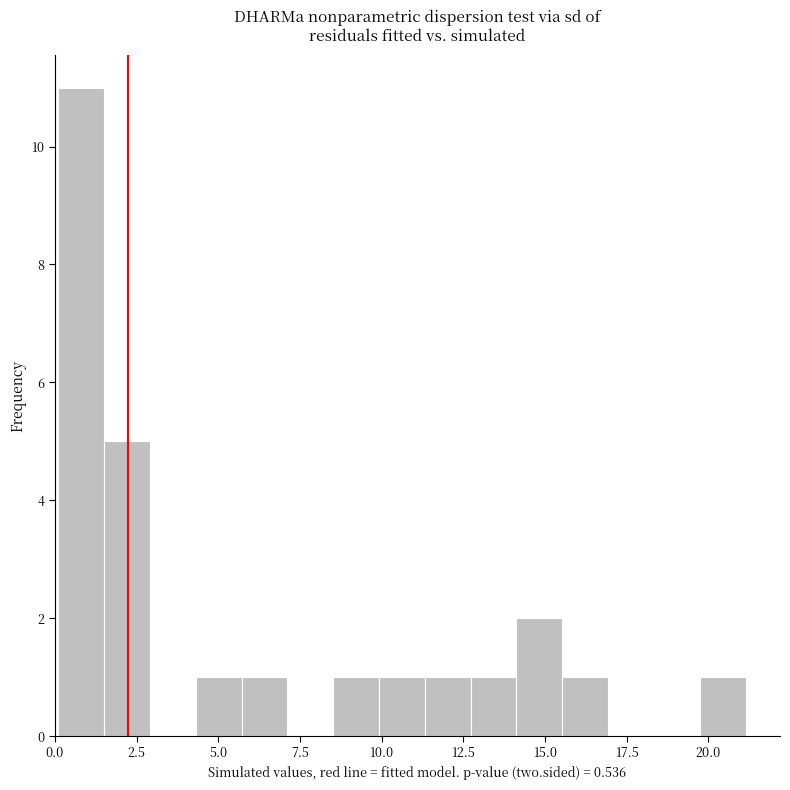

Read against the x-axis, roughly where is the centre of the tallest bar?

1.0